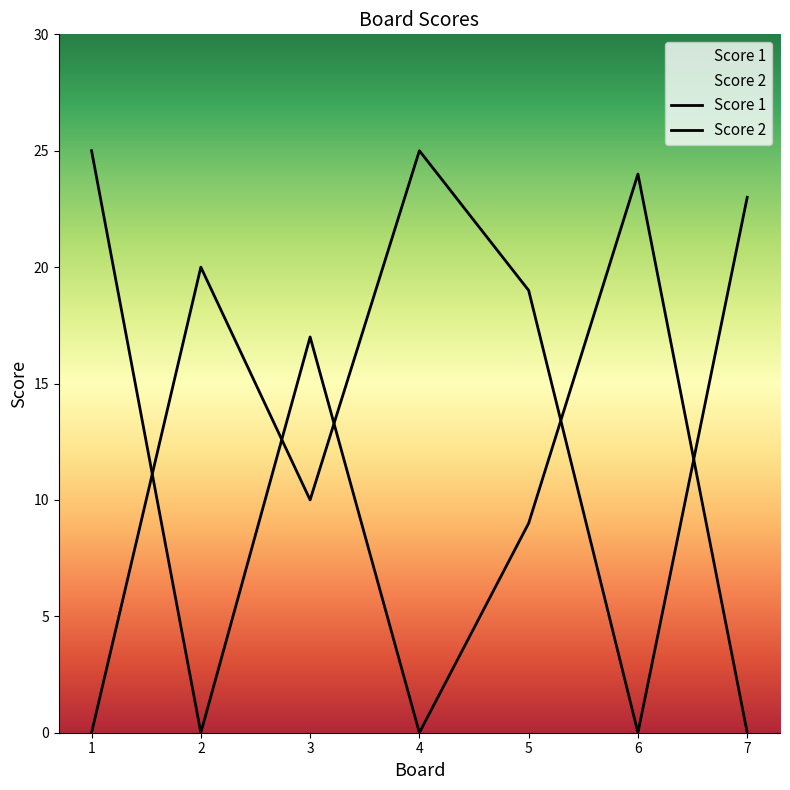

True or false: Score 1 has more than 0 interior local peaks.

True